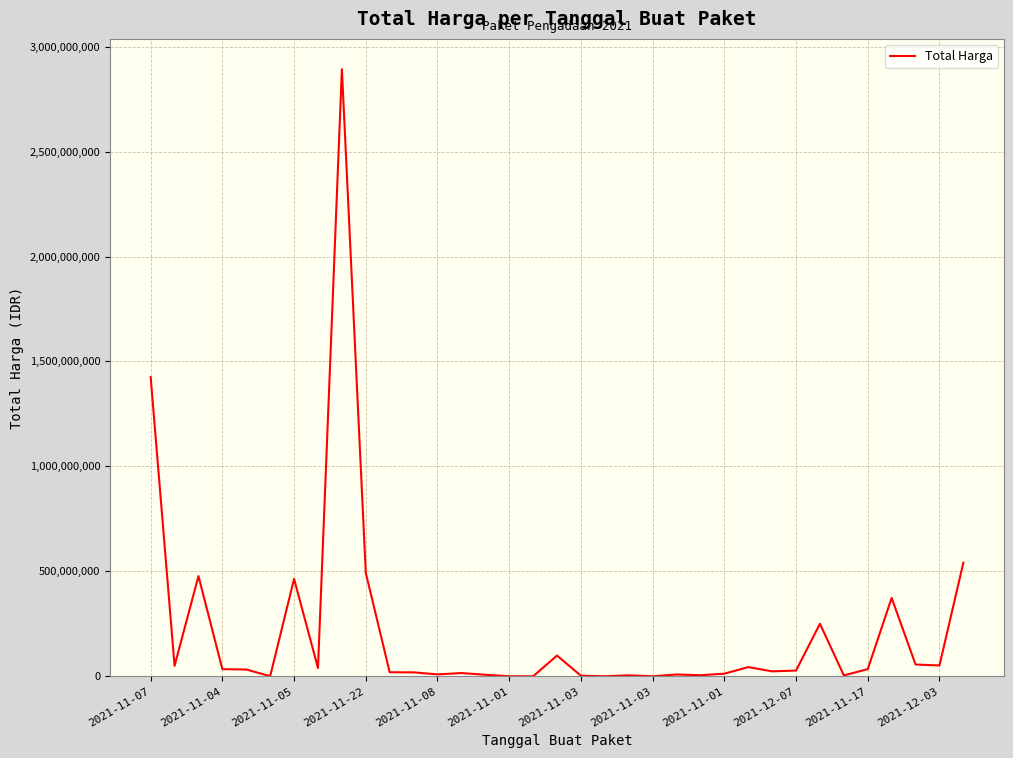

What is the difference between the maximum and minimum values?

2892044000